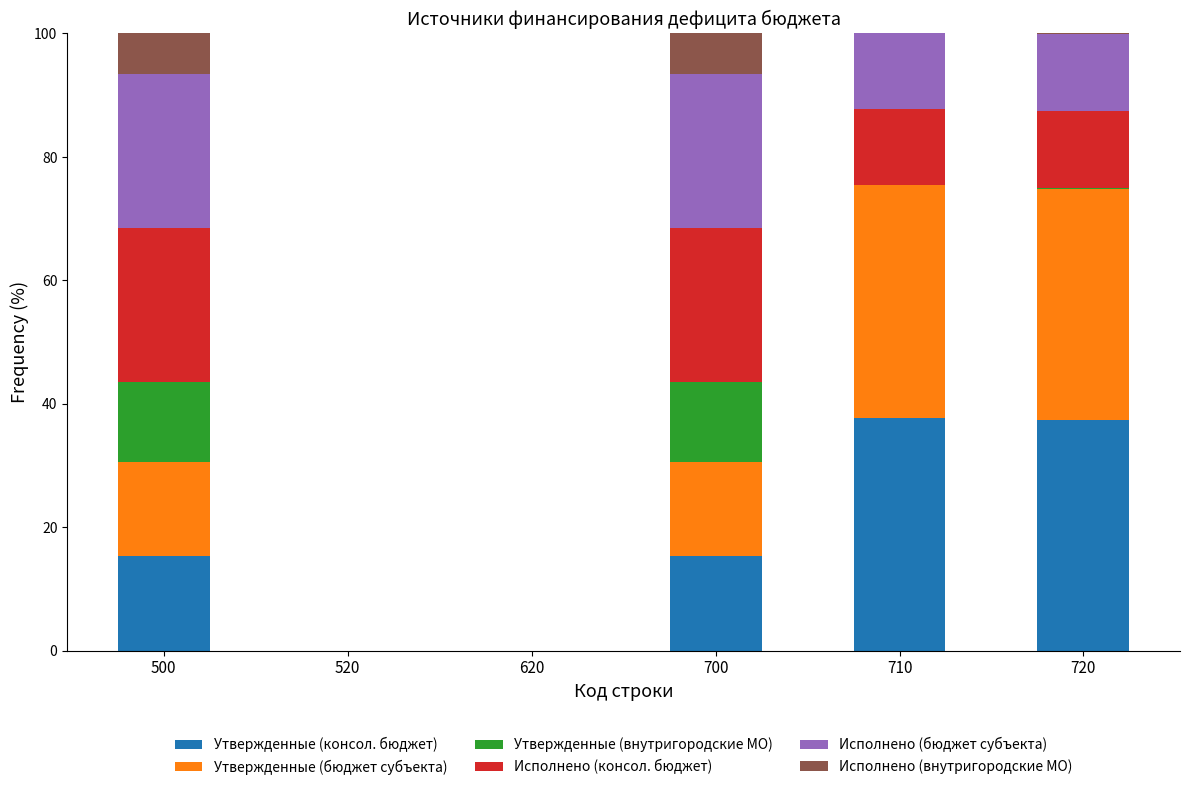

What is the highest value of the Утвержденные (консол. бюджет) series?

37.7